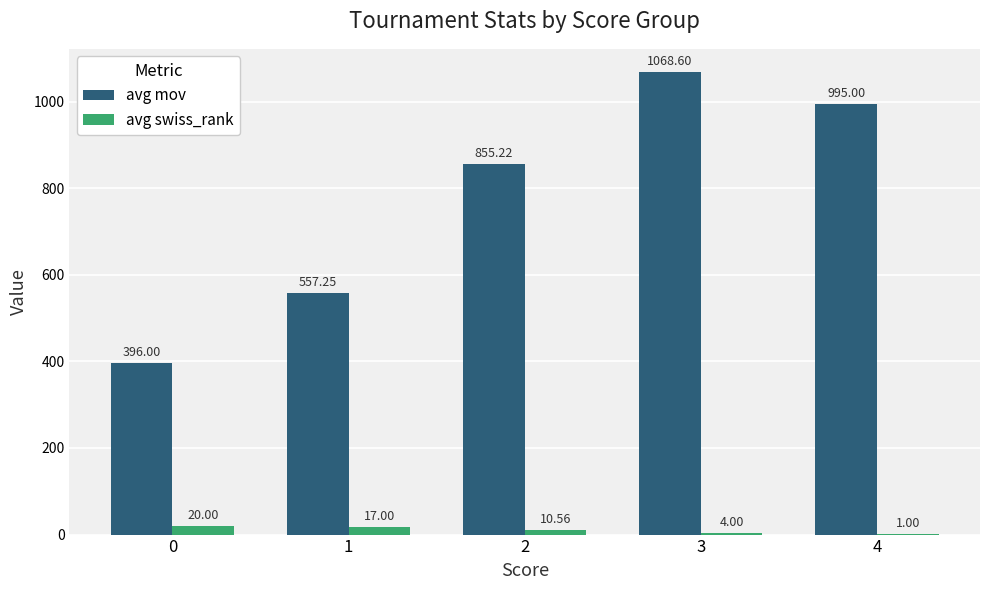

What are all the series names shown in the legend?

avg mov, avg swiss_rank